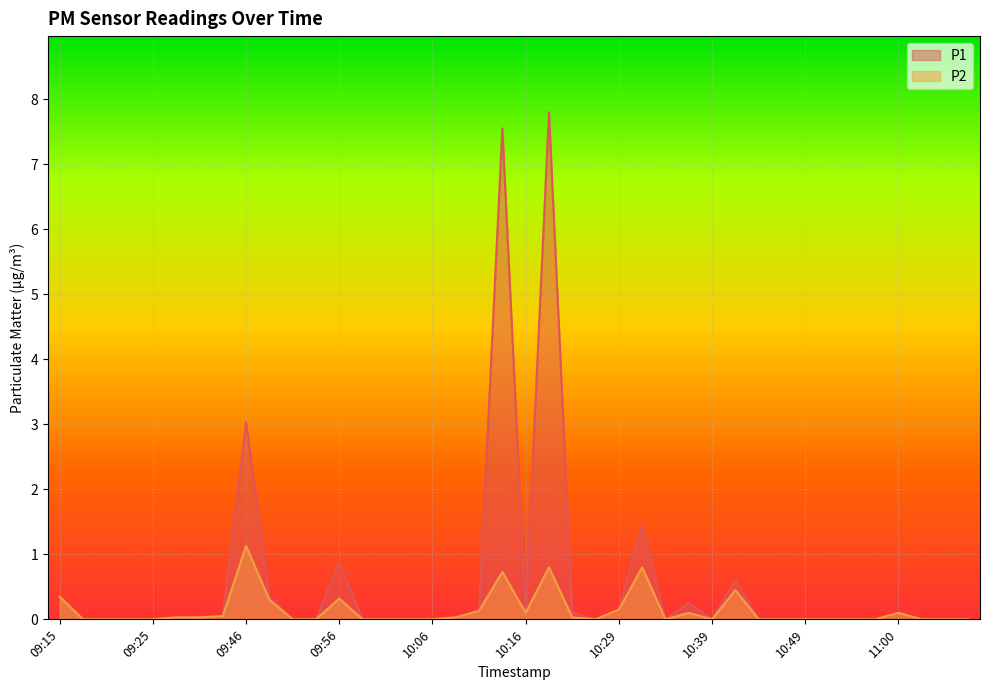

At how many categories does at least one series exceed 5?

2